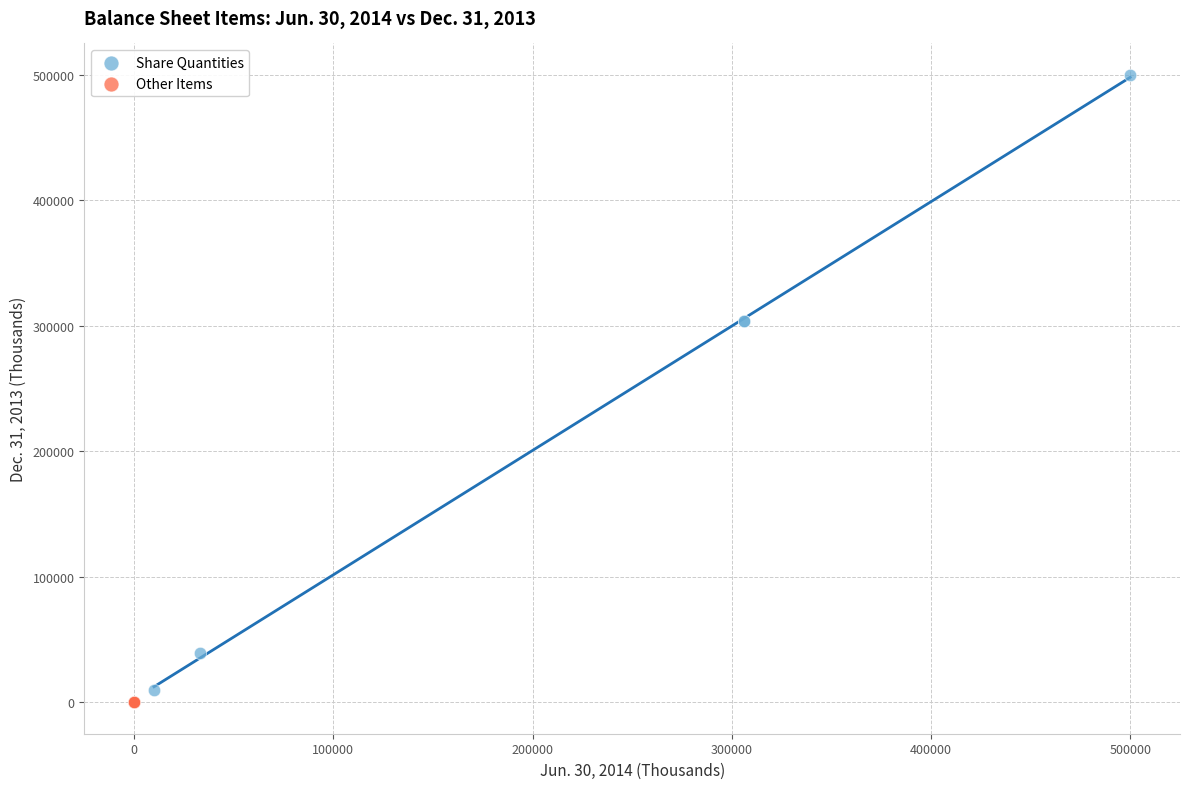

Which series has the widest spread of Y values?

Share Quantities